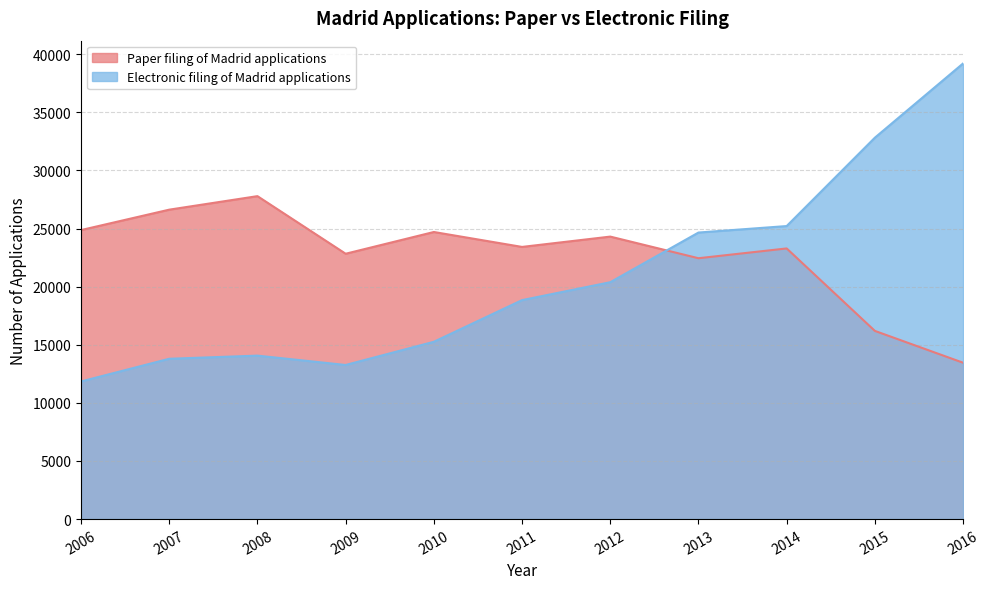

What is the maximum value for Electronic filing of Madrid applications?

39207